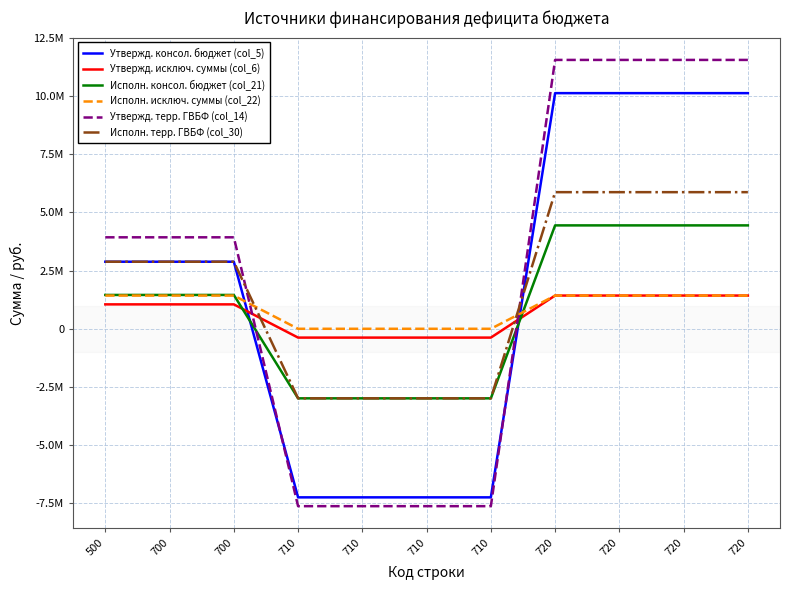

The value of Исполн. исключ. суммы (col_22) at 720 is 1427890.7. True or false?

True